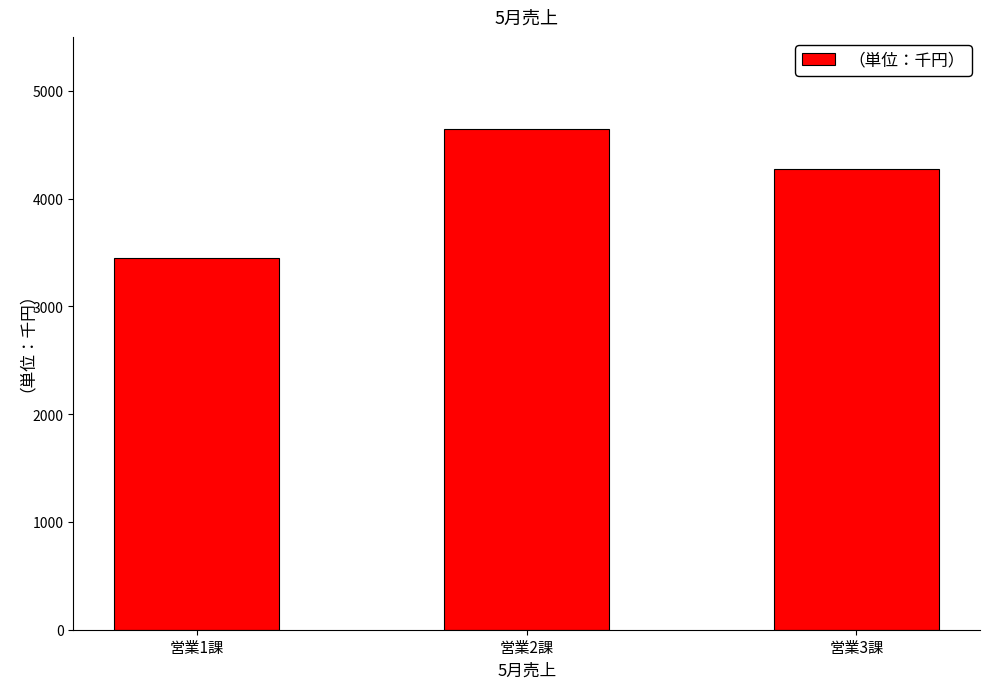

Does the chart contain any negative values?

No